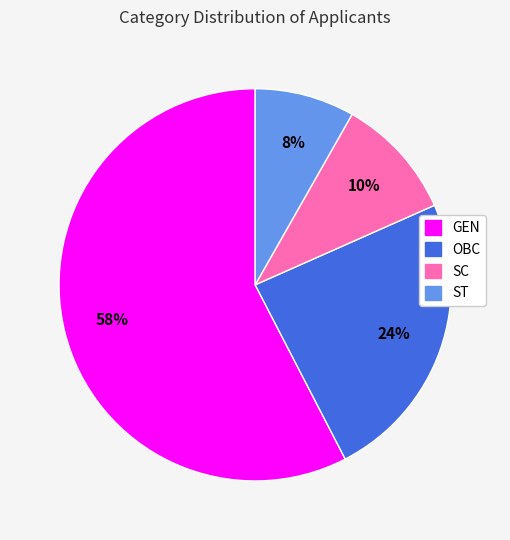

Rank the categories by value from lowest to highest.

ST, SC, OBC, GEN